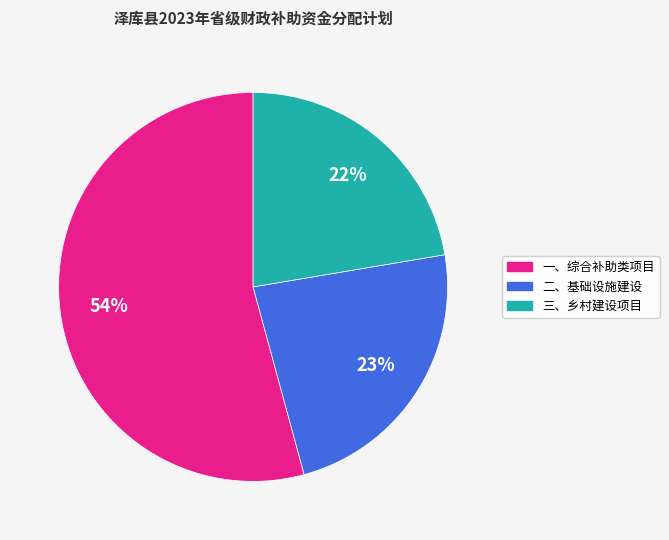

Does 一、综合补助类项目 account for over 50% of the chart?

Yes